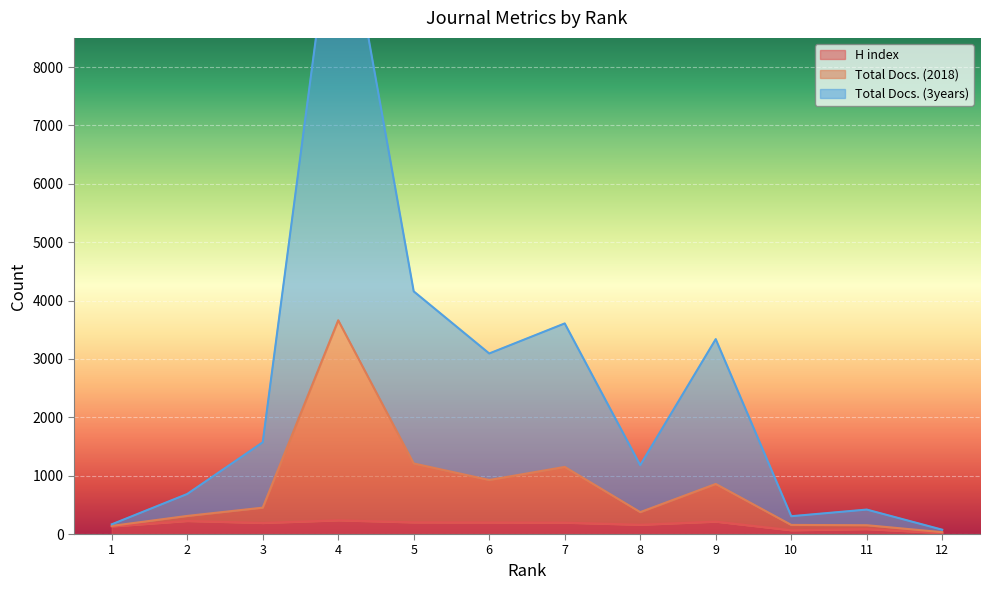

What is the value of the Total Docs. (2018) point at the 12th from the left?

32